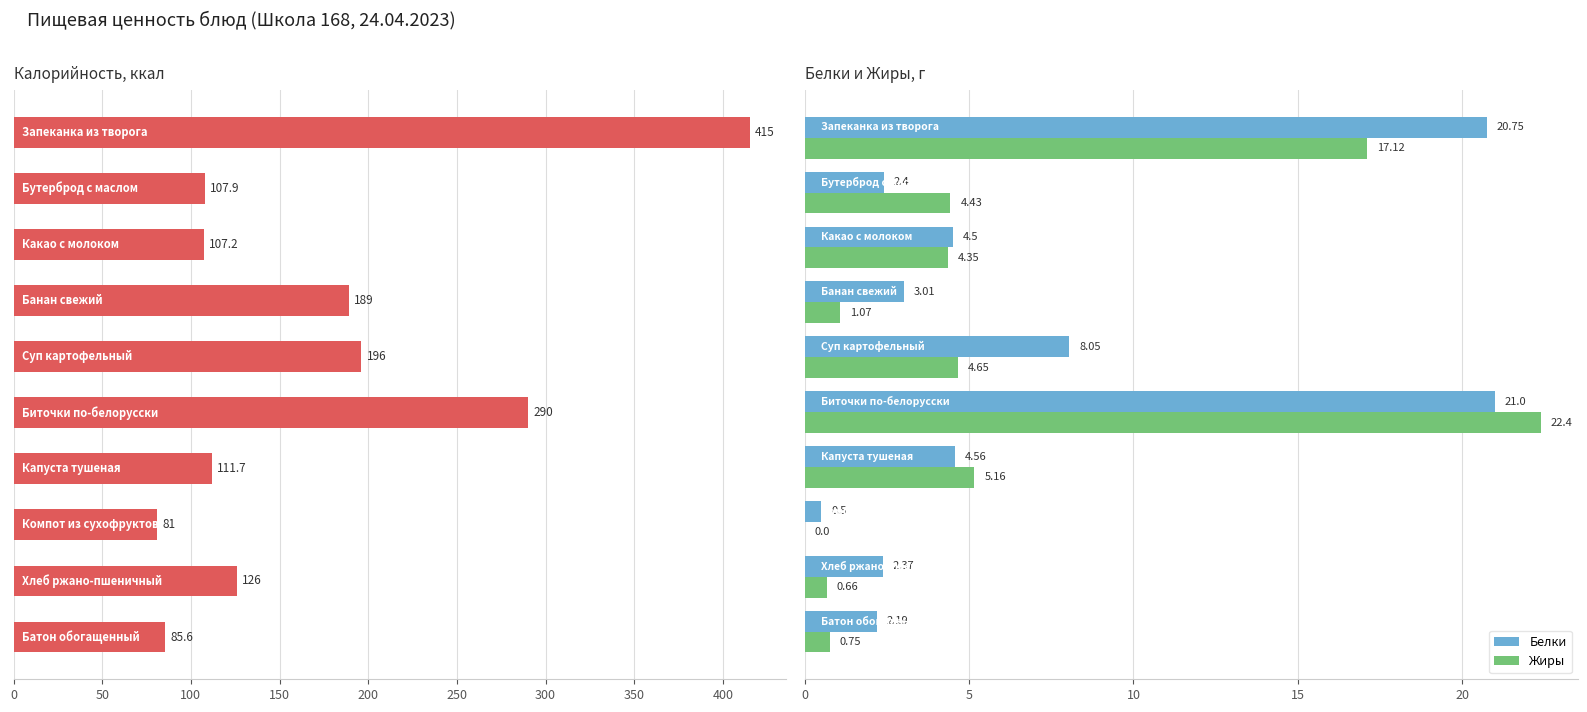

How many series are shown in this chart?

3